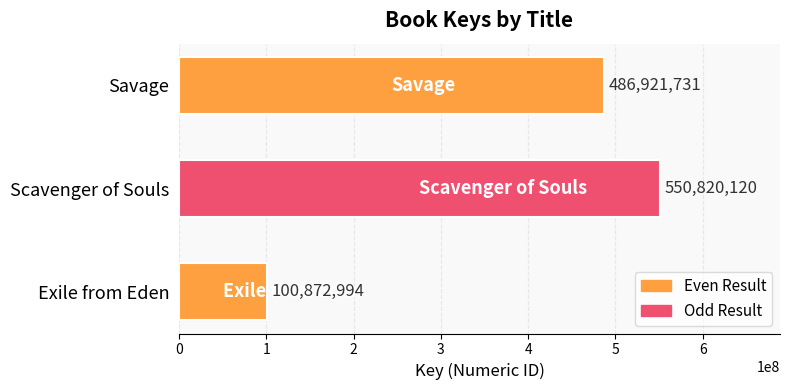

Which label corresponds to the largest value in the chart?

Scavenger of Souls